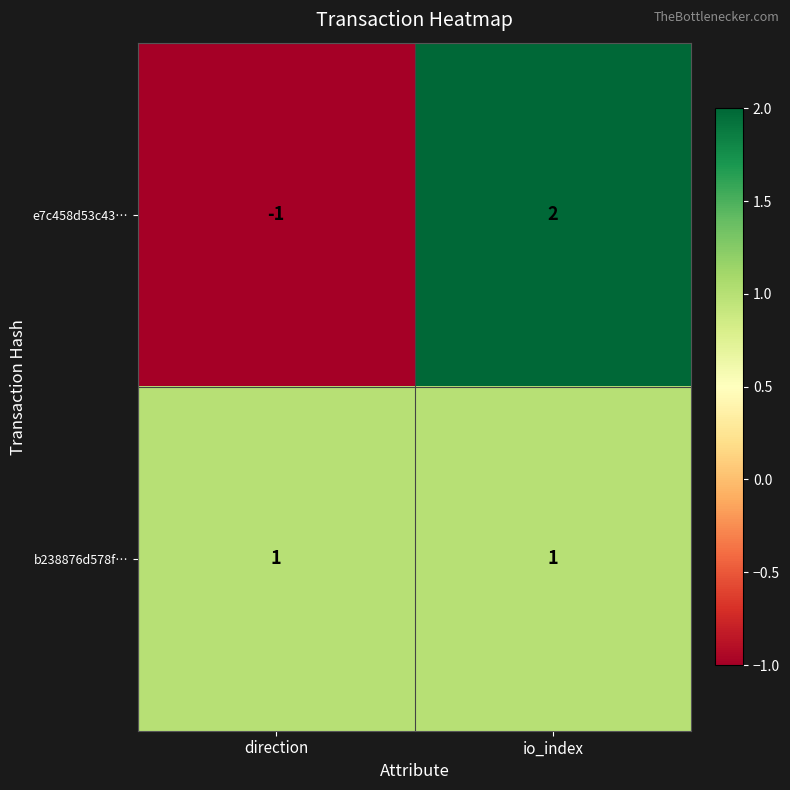

Is it true that e7c458d53c43… equals -1 at direction?

True